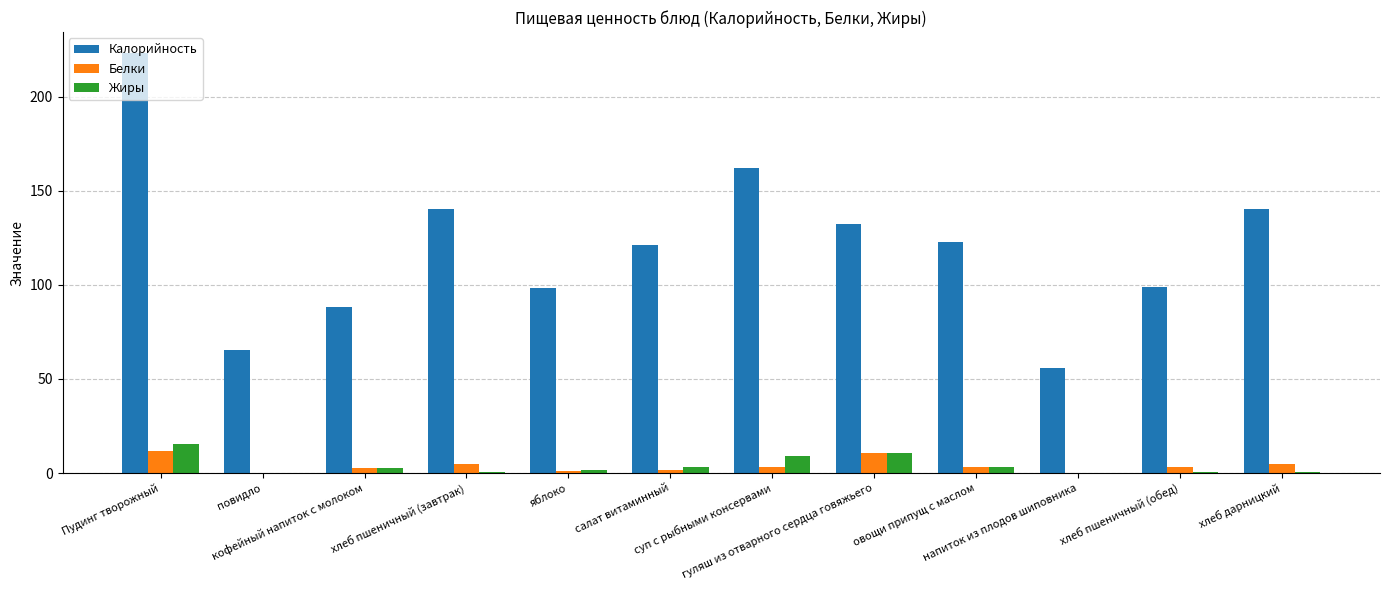

How many series are shown in this chart?

3